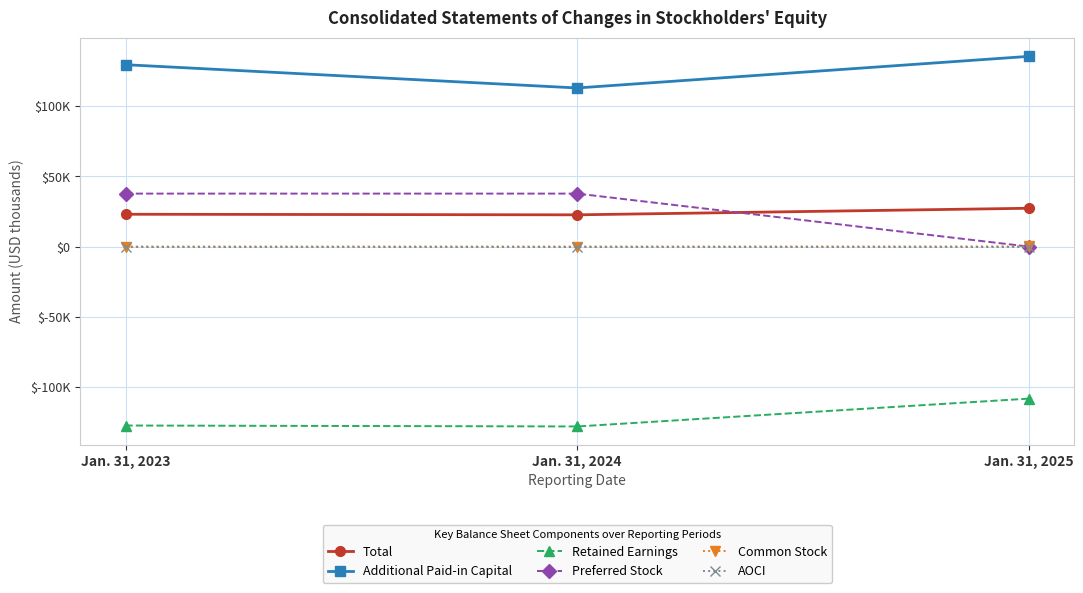

List the series in order of their peak value, lowest first.

Retained Earnings, AOCI, Common Stock, Total, Preferred Stock, Additional Paid-in Capital